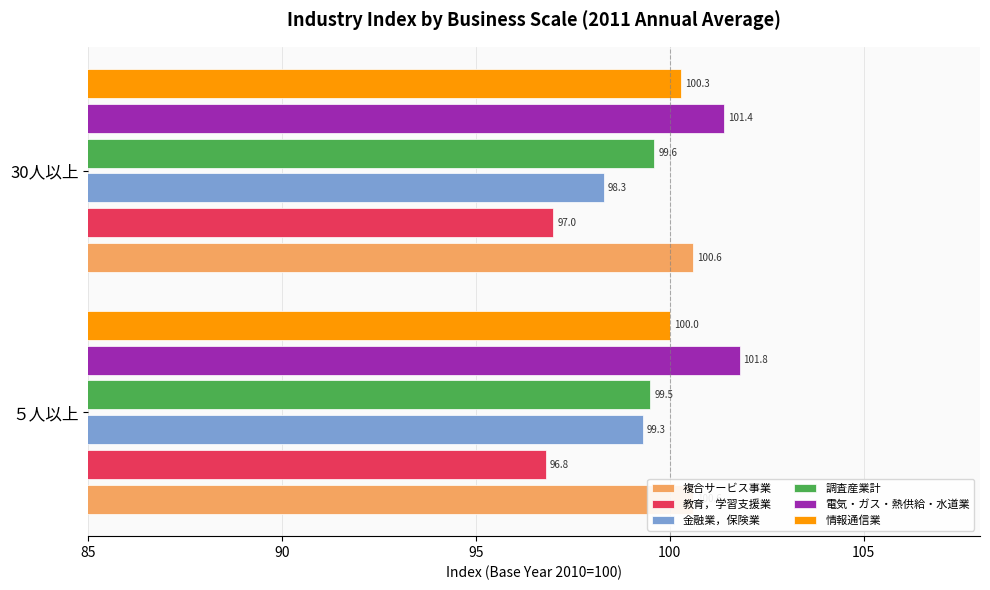

What are all the series names shown in the legend?

複合サービス事業, 教育，学習支援業, 金融業，保険業, 調査産業計, 電気・ガス・熱供給・水道業, 情報通信業